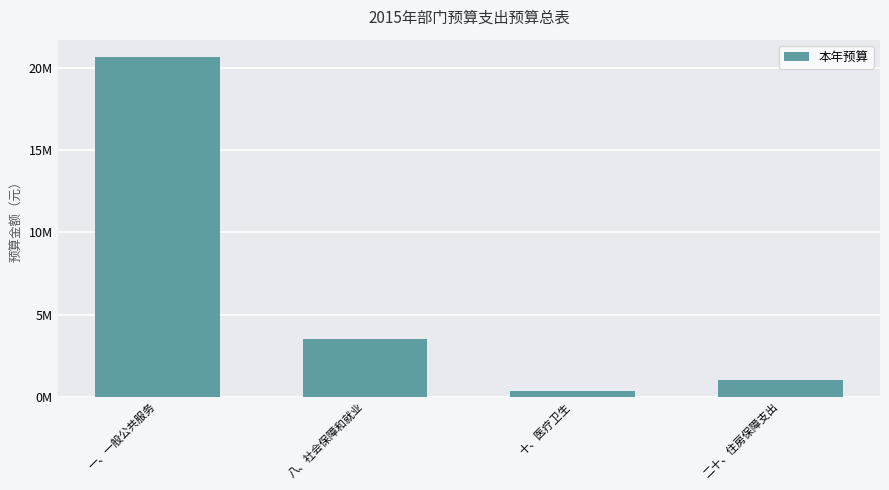

Does the chart contain any negative values?

No